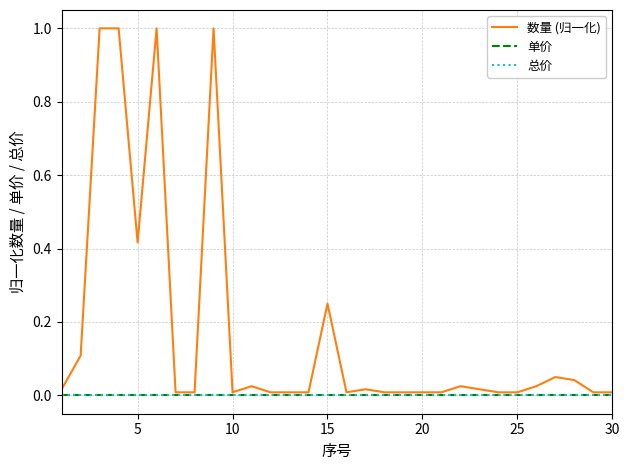

True or false: 总价 and 单价 cross at least once.

False